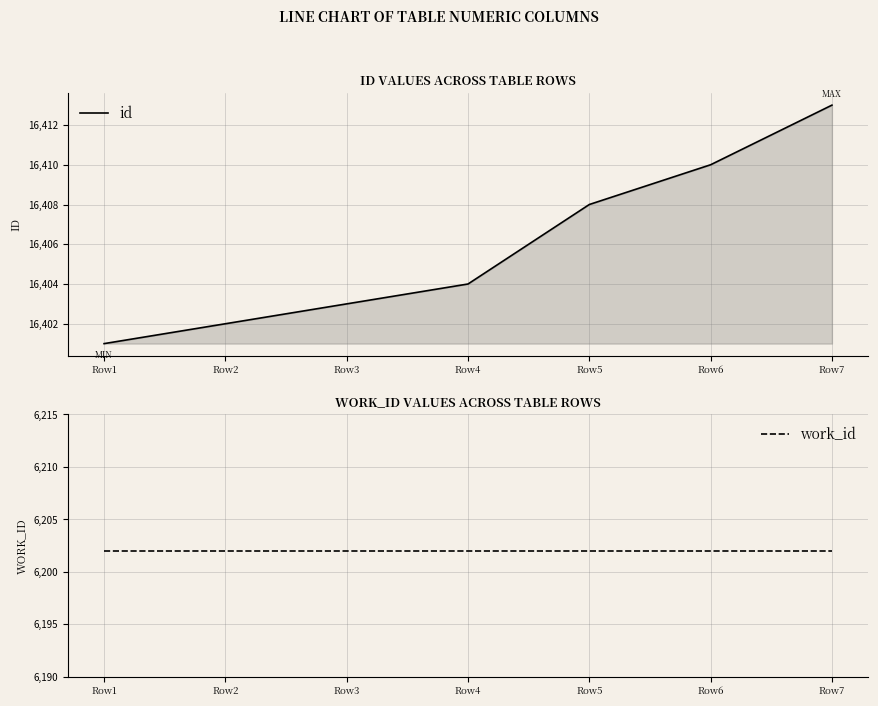

How many values in the id series exceed 16404?

3